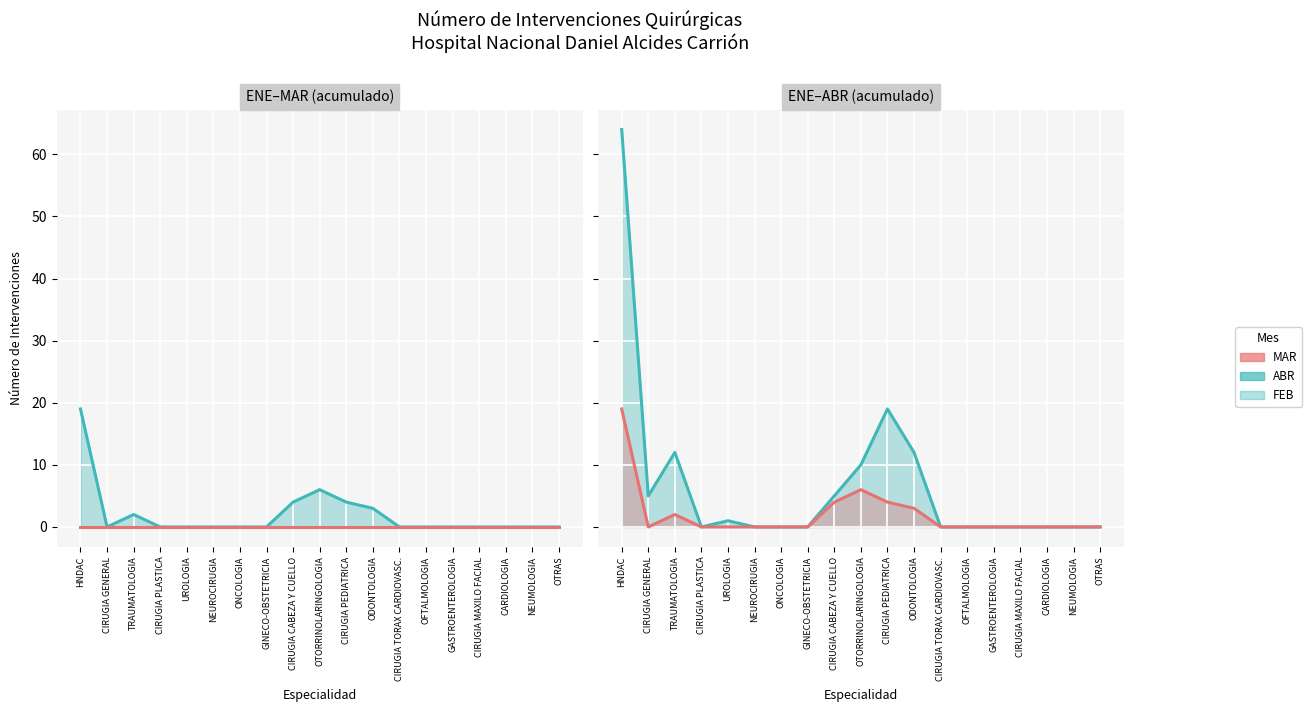

At GINECO-OBSTETRICIA, list the series in order from largest to smallest.

MAR, FEB, ABR